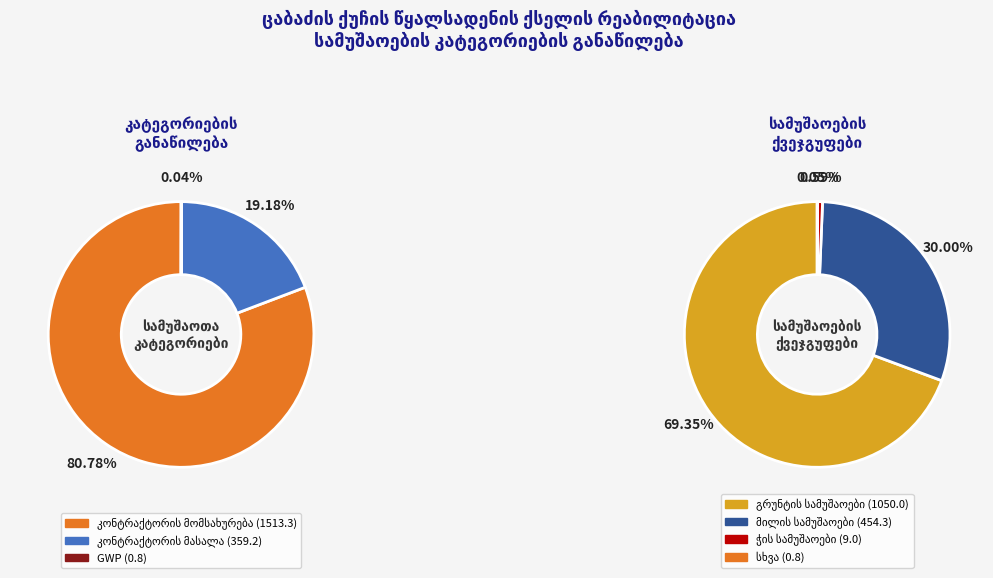

Is there any slice that represents more than half of the pie?

Yes